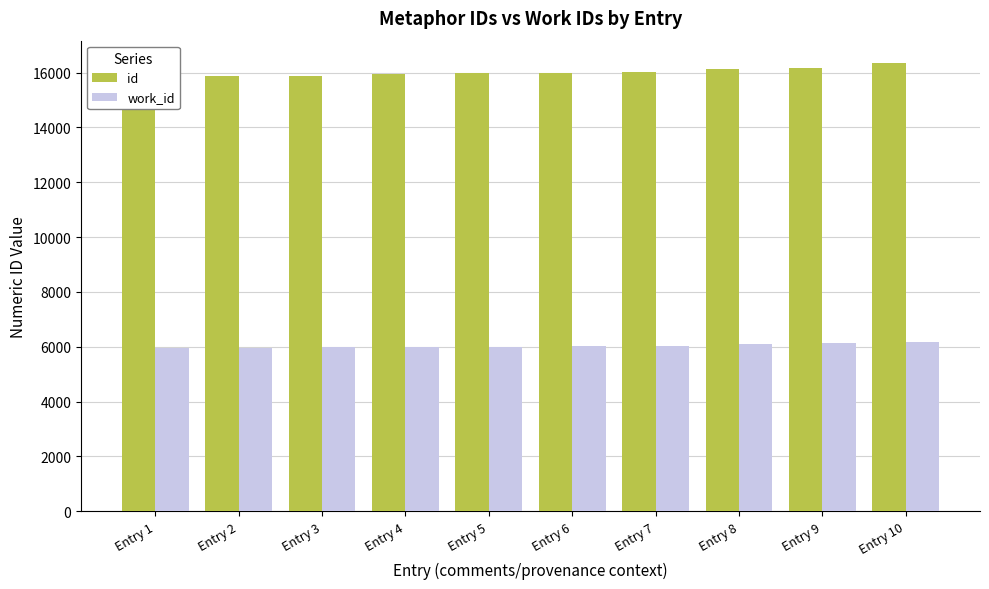

Reading right to left, what are all the values shown in this chart?

id: 16348	16171	16115	16022	15970	15968	15965	15888	15877	15866
work_id: 6176	6126	6090	6038	6011	6009	6008	5977	5965	5965